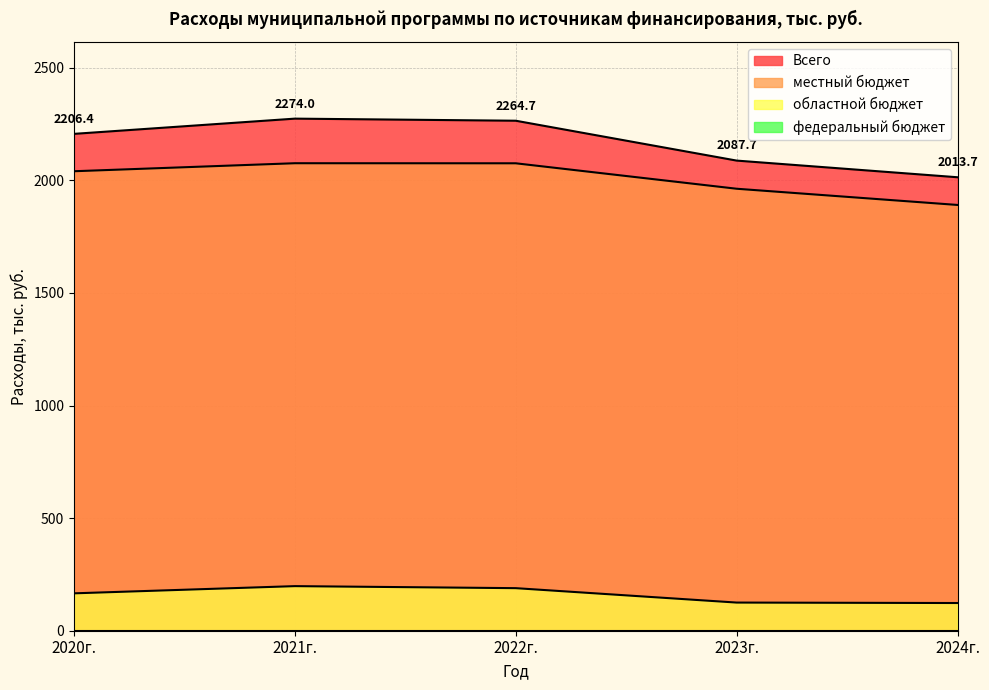

Does the chart have visible grid lines?

Yes